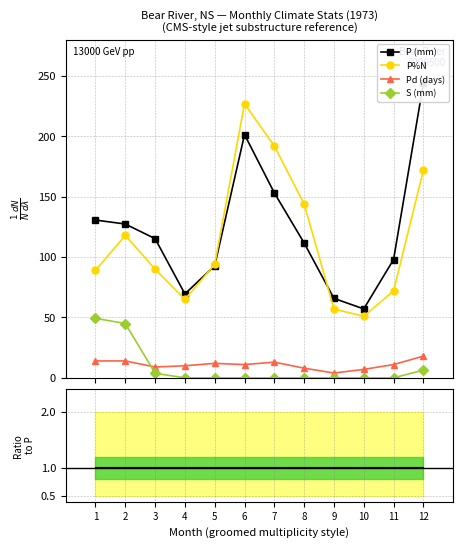

How many interior local peaks does the P%N series have?

2